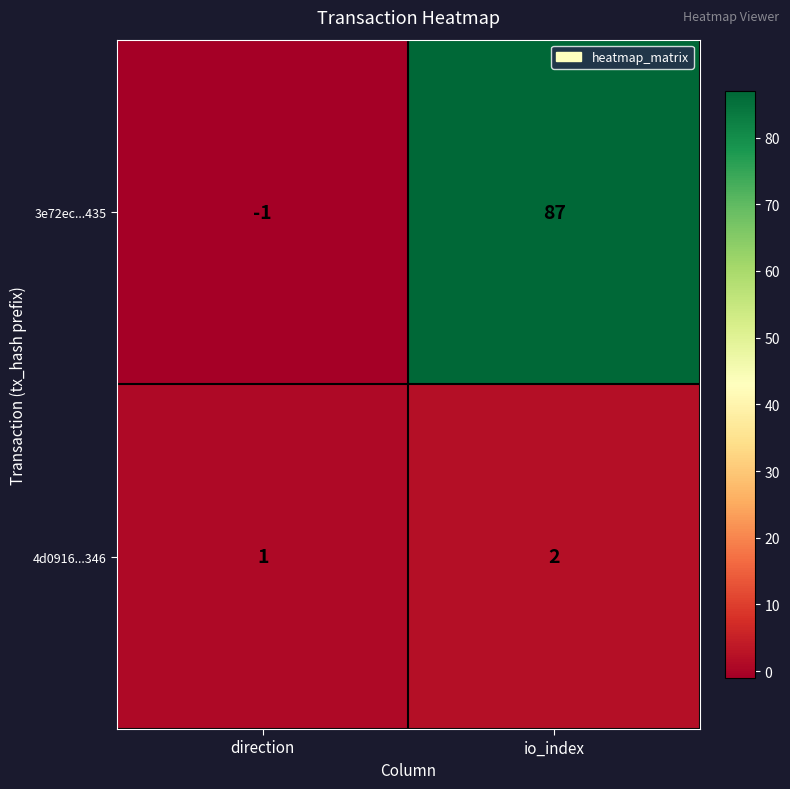

Which label corresponds to the smallest value in the chart?

direction